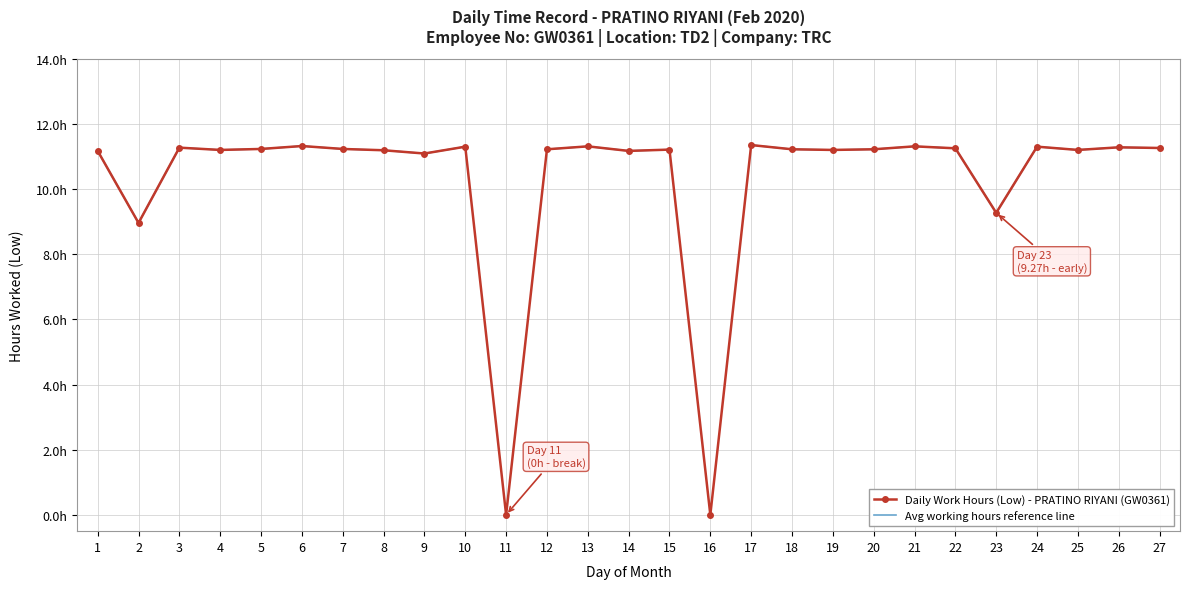

What is the difference between the maximum and second lowest values in the Daily Work Hours (Low) - PRATINO RIYANI (GW0361) series?

11.3